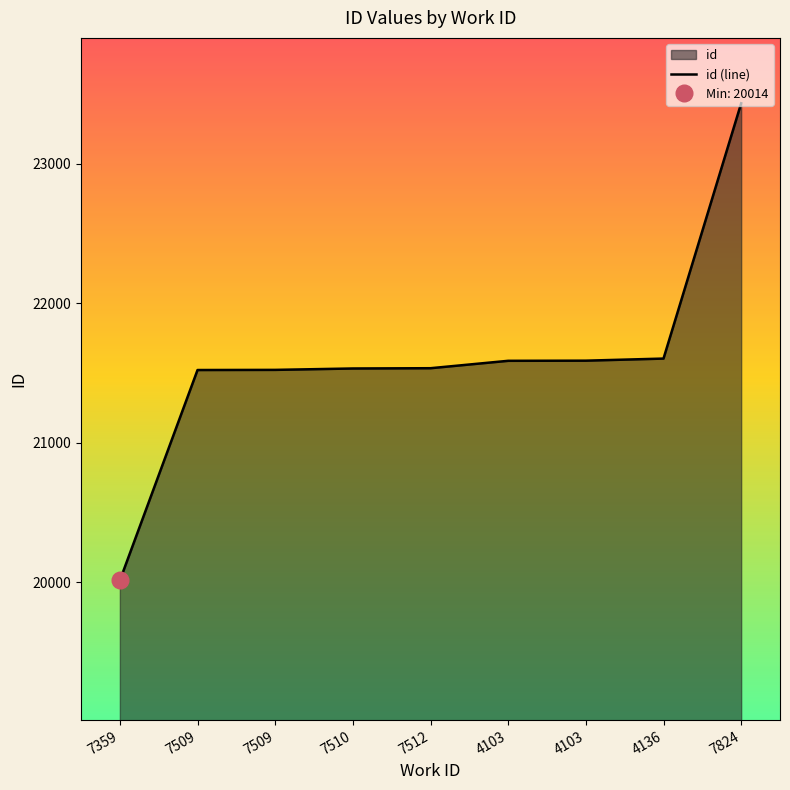

True or false: the data has more than 0 interior local peaks.

False